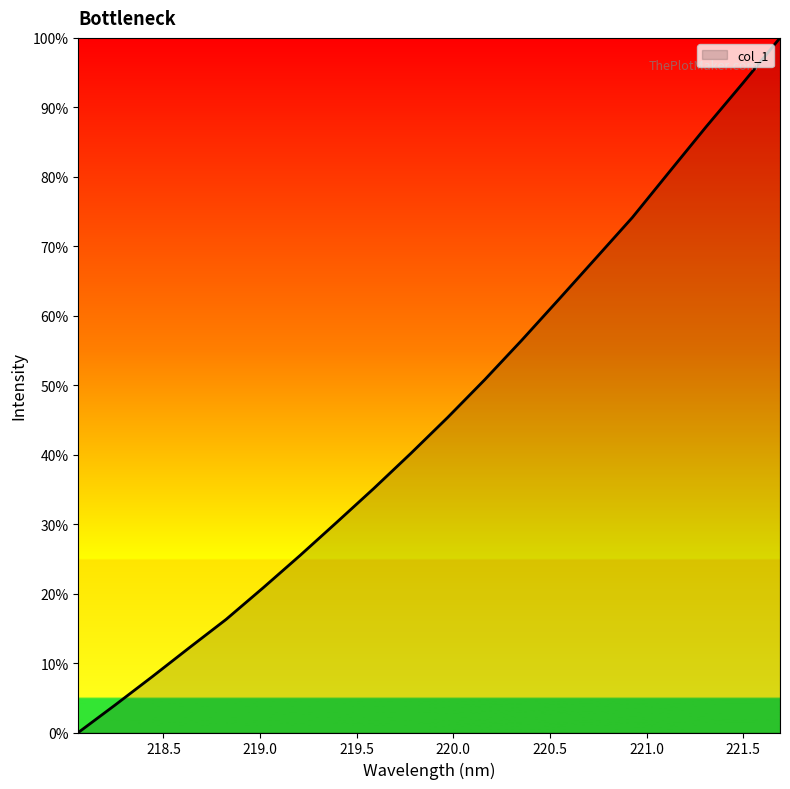

How many categories are shown in the chart?

20